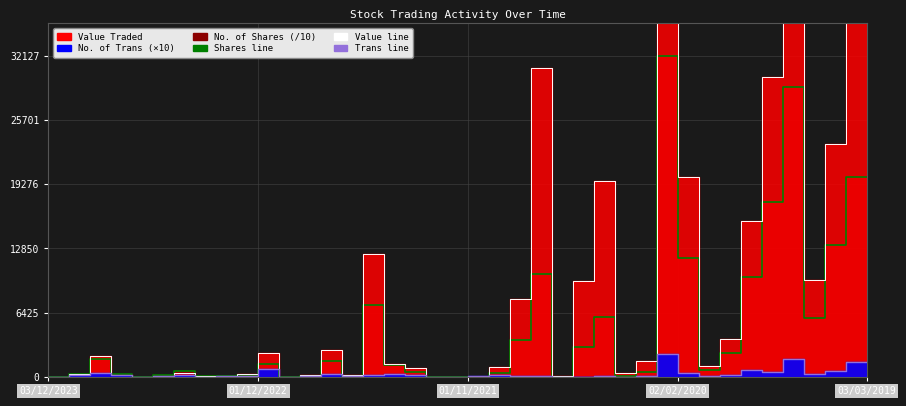

What is the total value across all series at 01/11/2021?

17.0